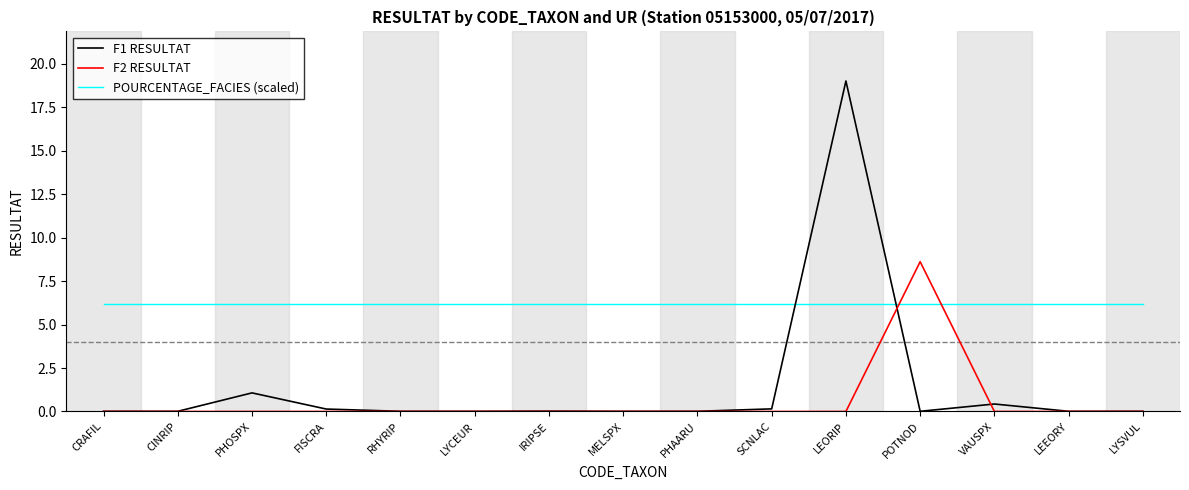

Which series has the largest range (max minus min)?

F1 RESULTAT